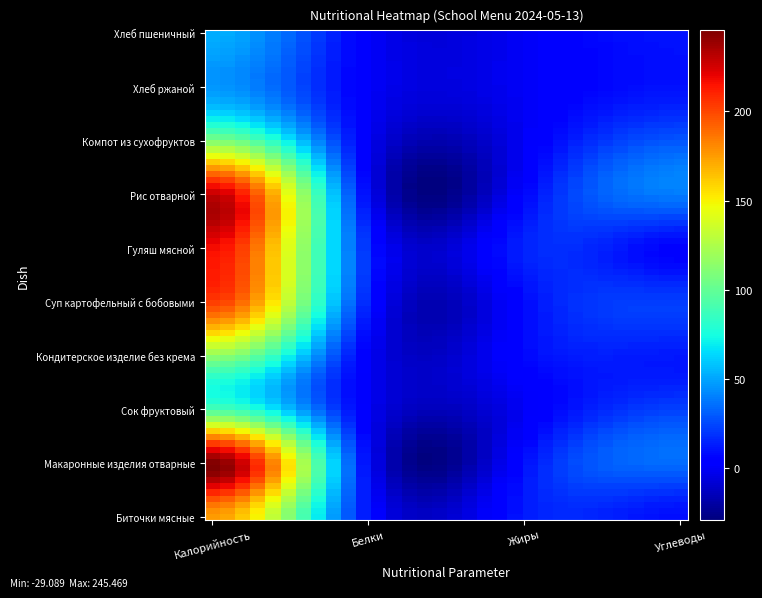

Reading left to right, list all the values displayed in this chart.

Биточки мясные: Калорийность=175.2	Белки=8.6	Жиры=11.9	Углеводы=8.9
Макаронные изделия отварные: Калорийность=244.5	Белки=5.1	Жиры=9.1	Углеводы=34.2
Сок фруктовый: Калорийность=92.0	Белки=0.0	Жиры=0.0	Углеводы=23.0
Кондитерское изделие без крема: Калорийность=115.0	Белки=1.3	Жиры=7.0	Углеводы=11.9
Суп картофельный с бобовыми: Калорийность=202.6	Белки=12.0	Жиры=7.9	Углеводы=22.2
Гуляш мясной: Калорийность=217.0	Белки=15.8	Жиры=14.8	Углеводы=5.5
Рис отварной: Калорийность=228.0	Белки=3.8	Жиры=6.1	Углеводы=38.9
Компот из сухофруктов: Калорийность=108.2	Белки=0.2	Жиры=0.0	Углеводы=28.5
Хлеб ржаной: Калорийность=46.0	Белки=1.3	Жиры=0.2	Углеводы=9.9
Хлеб пшеничный: Калорийность=52.4	Белки=1.6	Жиры=0.2	Углеводы=10.3